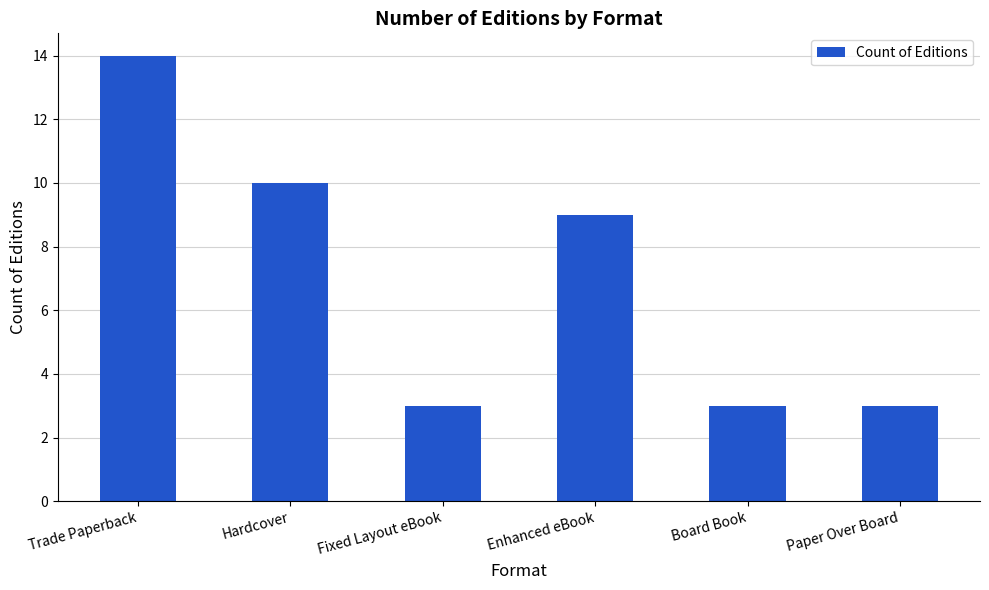

What is the ratio of the value at Paper Over Board to the value at Hardcover?

0.3